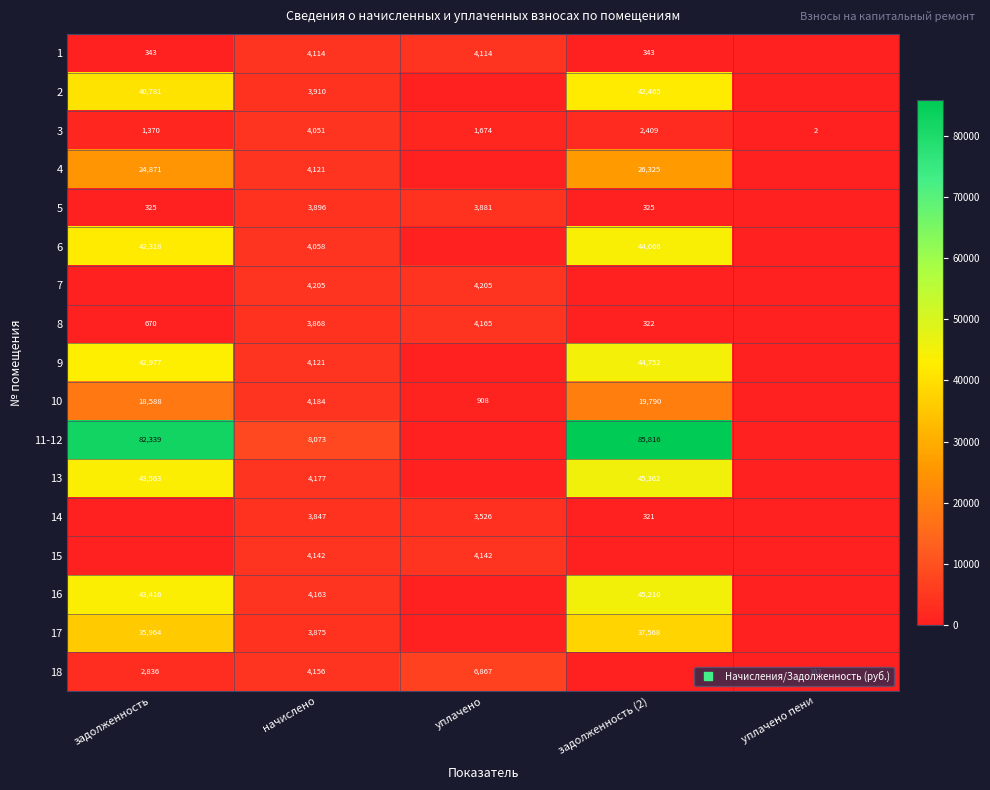

Which label corresponds to the largest value in the chart?

задолженность (2)